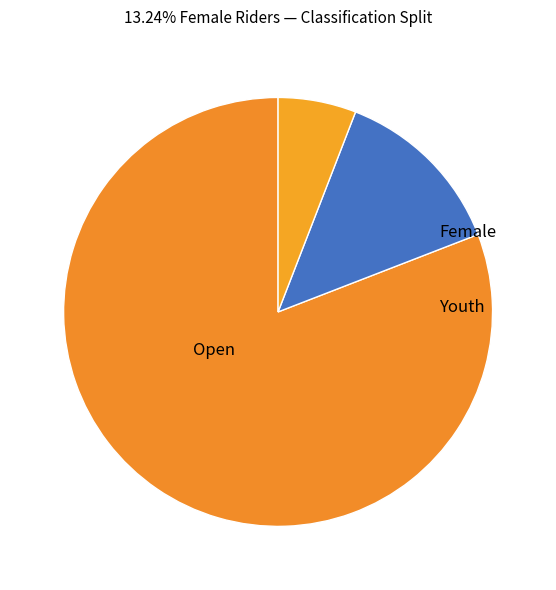

To the nearest percent, what percentage of the pie is Youth?

6%